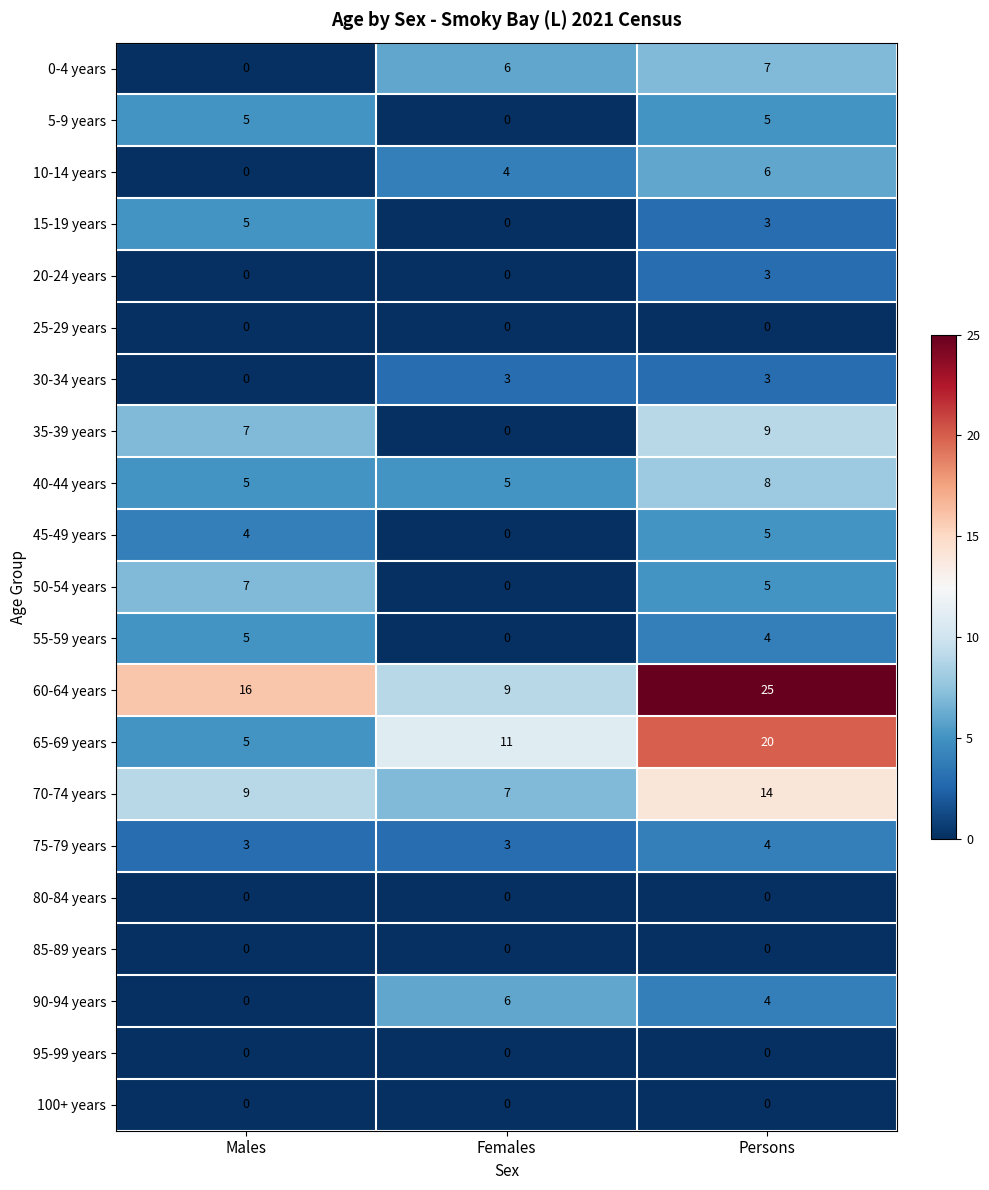

List the labels in order of 65-69 years value, smallest first.

Males, Females, Persons